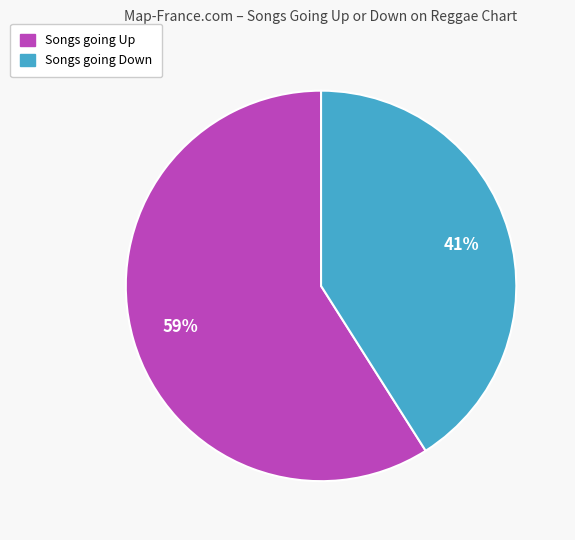

What is the smallest slice in the pie chart?

Songs going Down